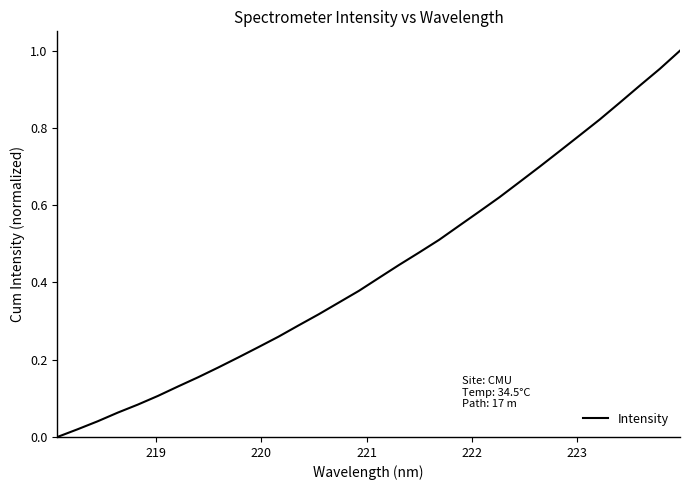

Is this an area chart (filled region under the line)?

No